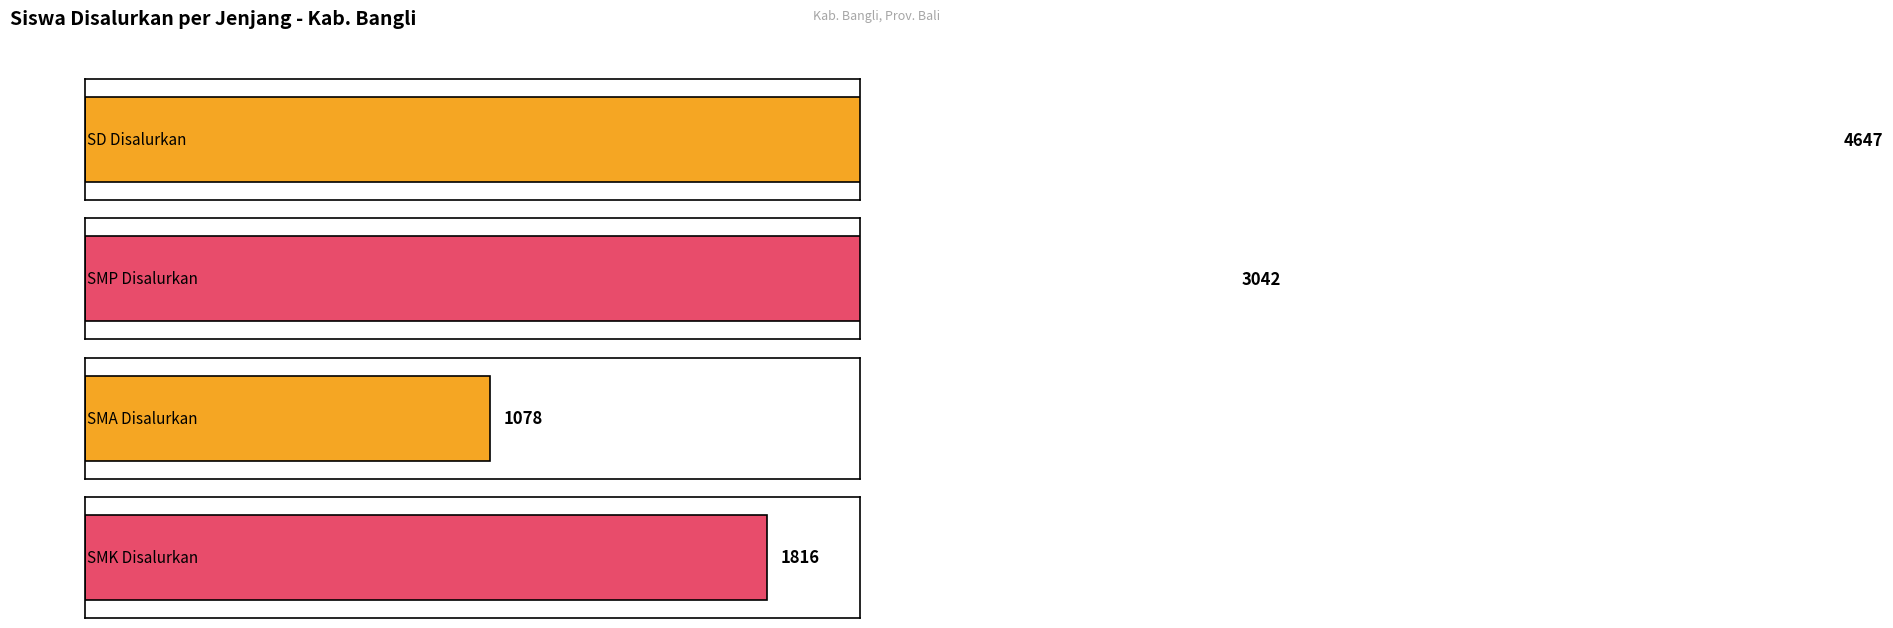

Which series has the largest range (max minus min)?

SD Disalurkan